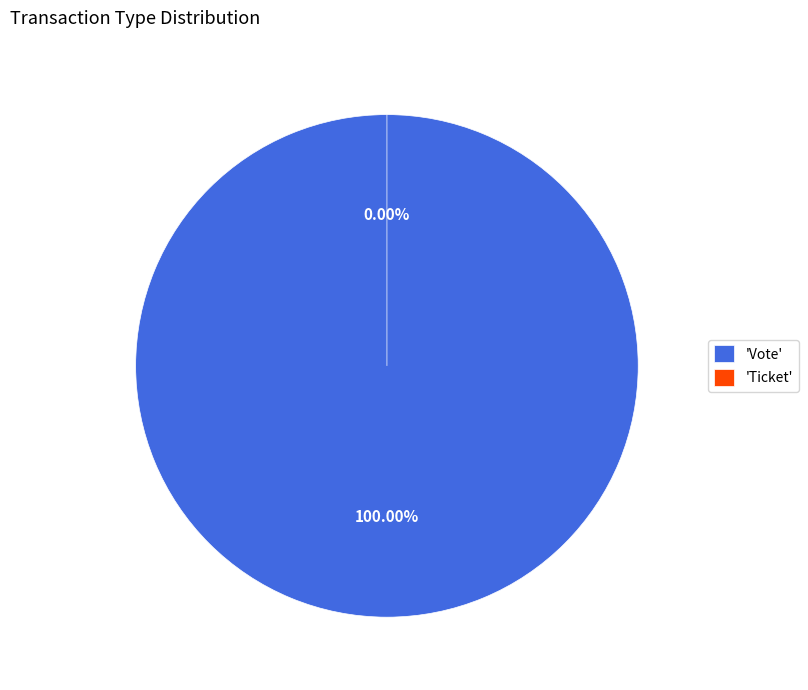

Which slice is the smallest?

Ticket